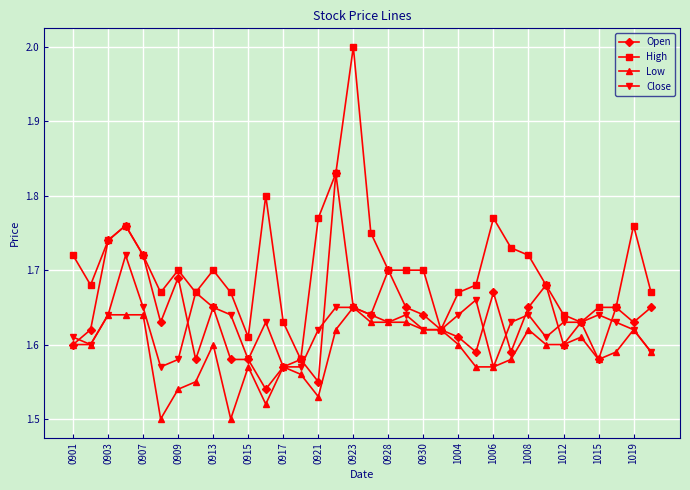

Which series has the largest total across all categories?

High